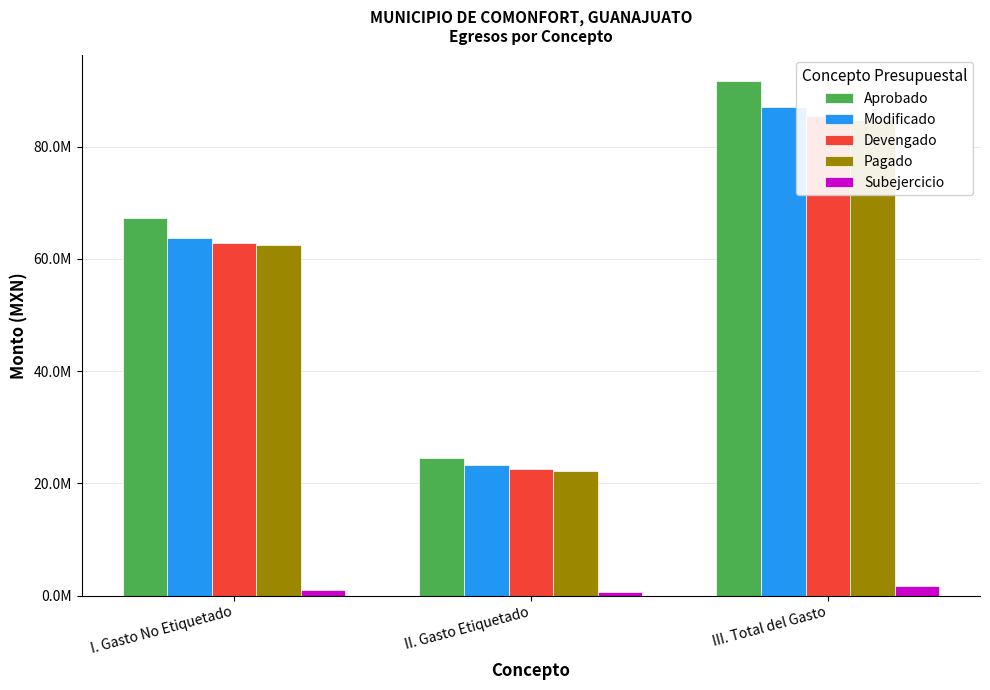

What is the minimum value shown in the chart?

712045.3